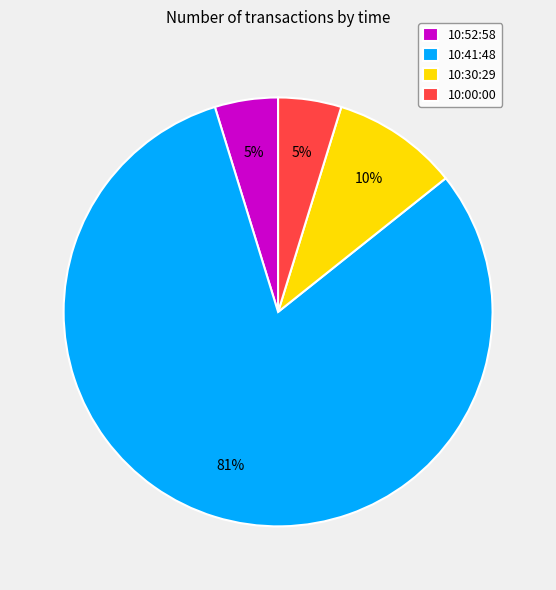

What percentage is the 10:30:29 slice, to the nearest percent?

10%